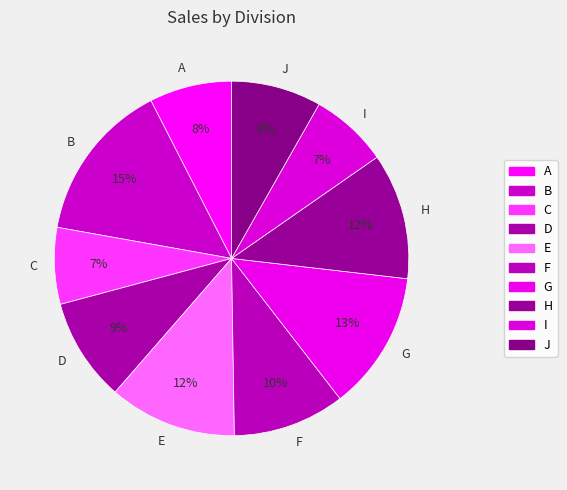

Between B and D, which is larger?

B